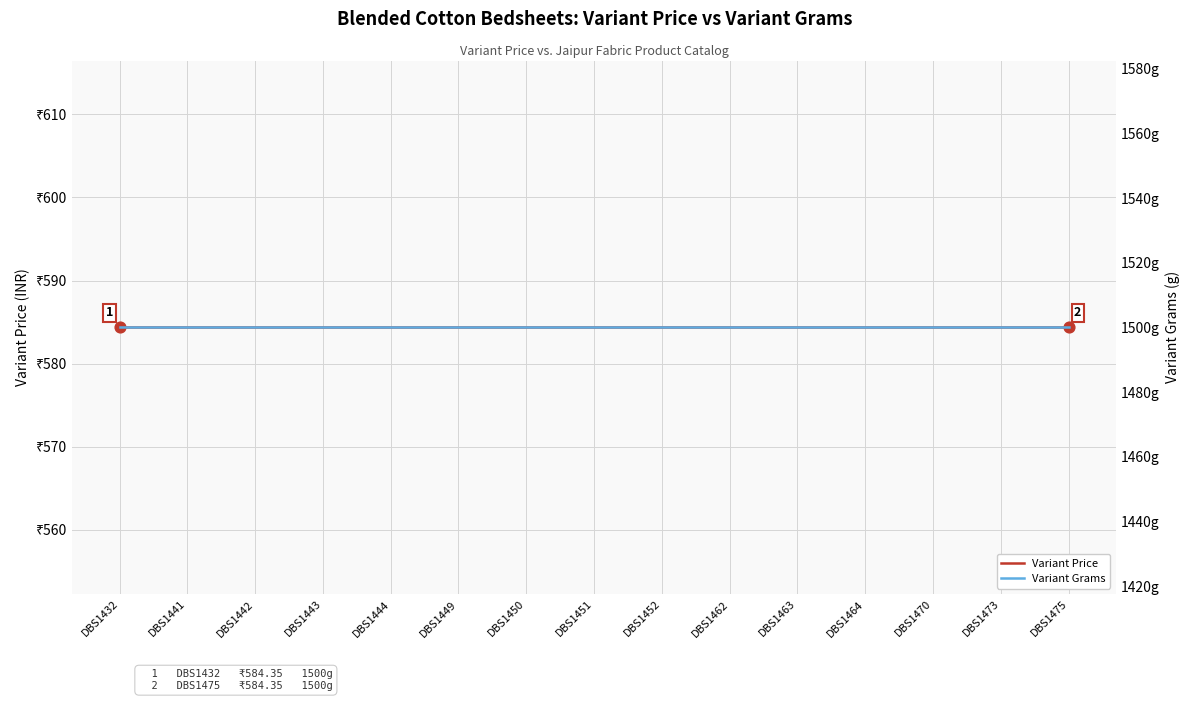

Which series has the largest total across all categories?

Variant Grams